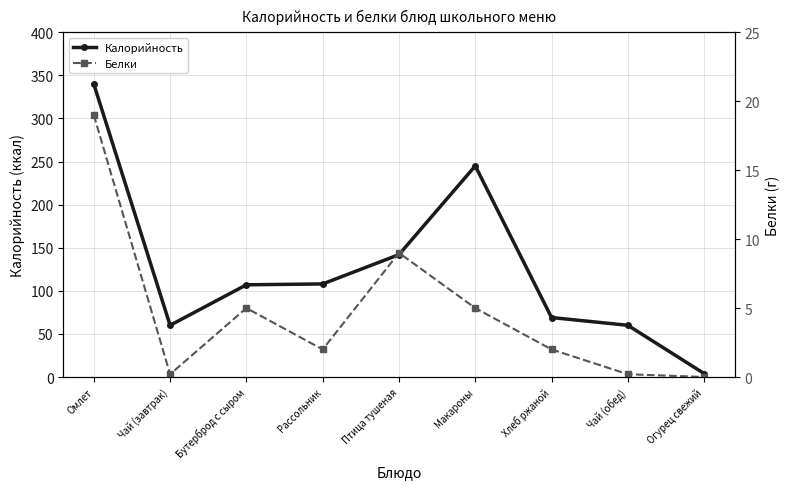

Which series has the largest total across all categories?

Калорийность